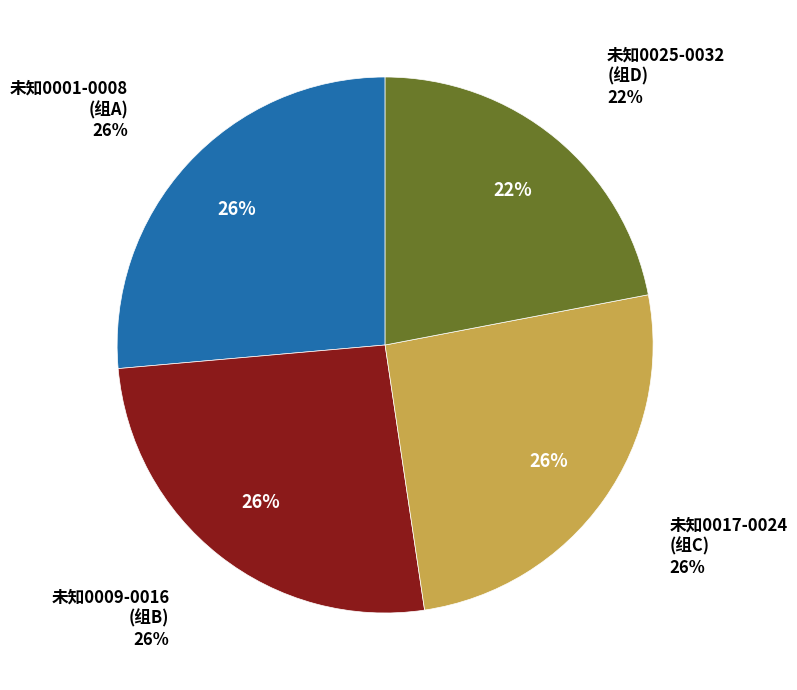

True or false: 未知0024 accounts for 14% of the total.

False